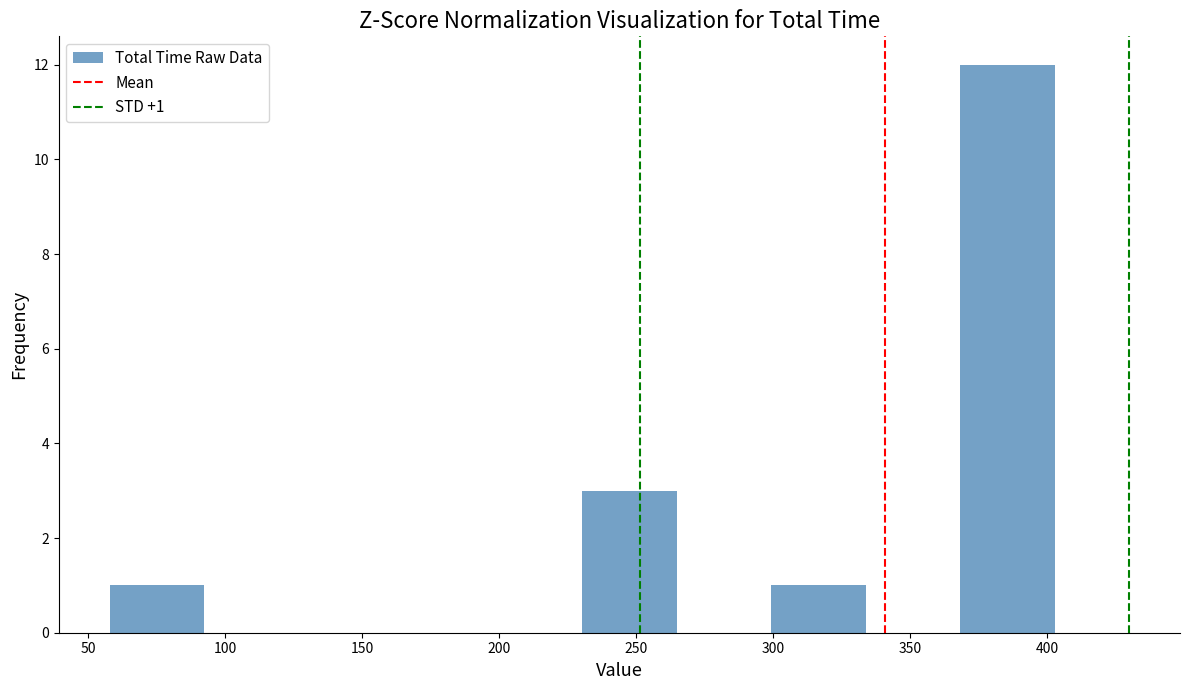

Which range on the x-axis has the tallest bar?

370 to 405